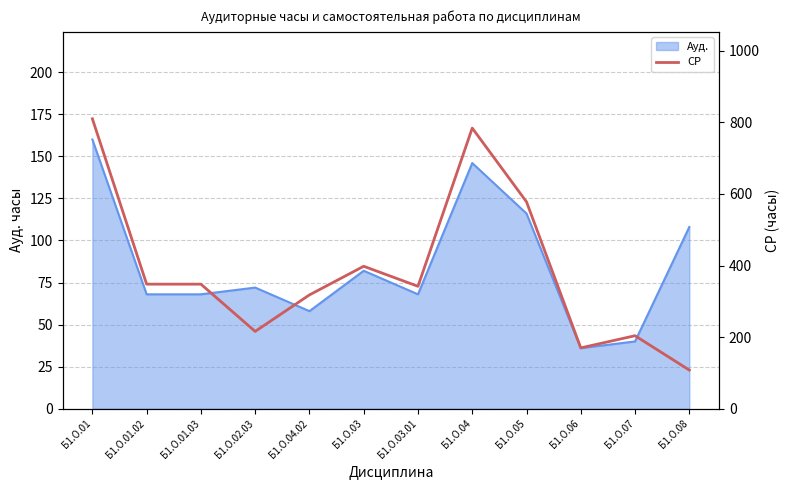

Between Б1.О.03 and Б1.О.06, which is larger?

Б1.О.03